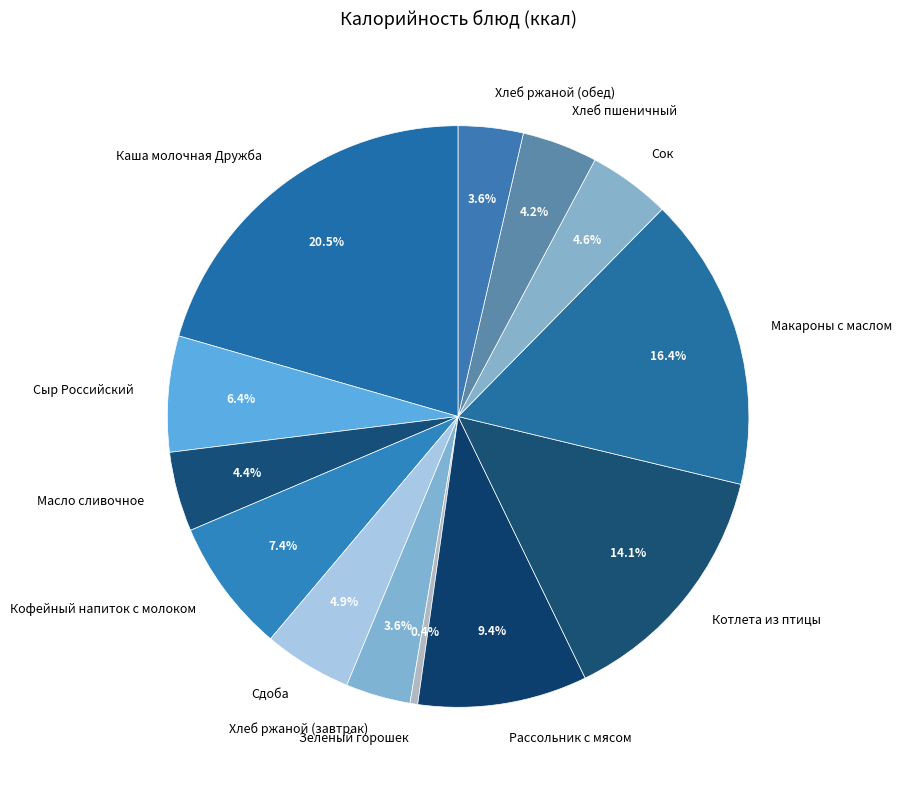

What is the total percentage of Кофейный напиток с молоком and Котлета из птицы?

21.5%